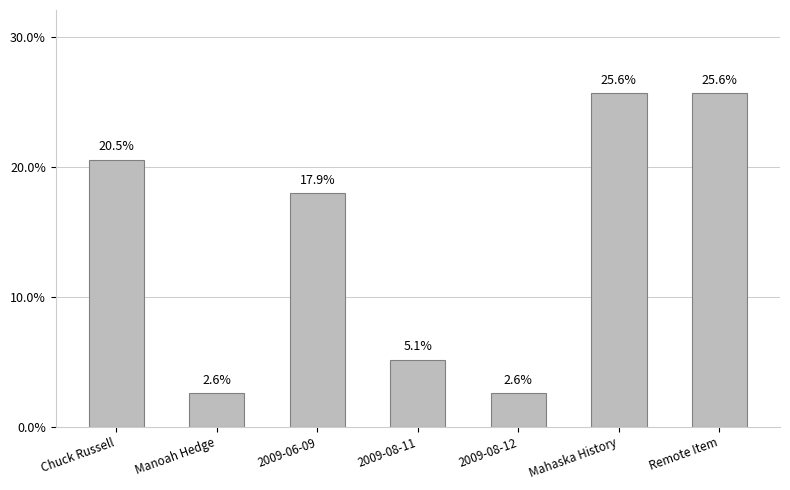

What is the label of the 2nd bar from the right?

Mahaska History